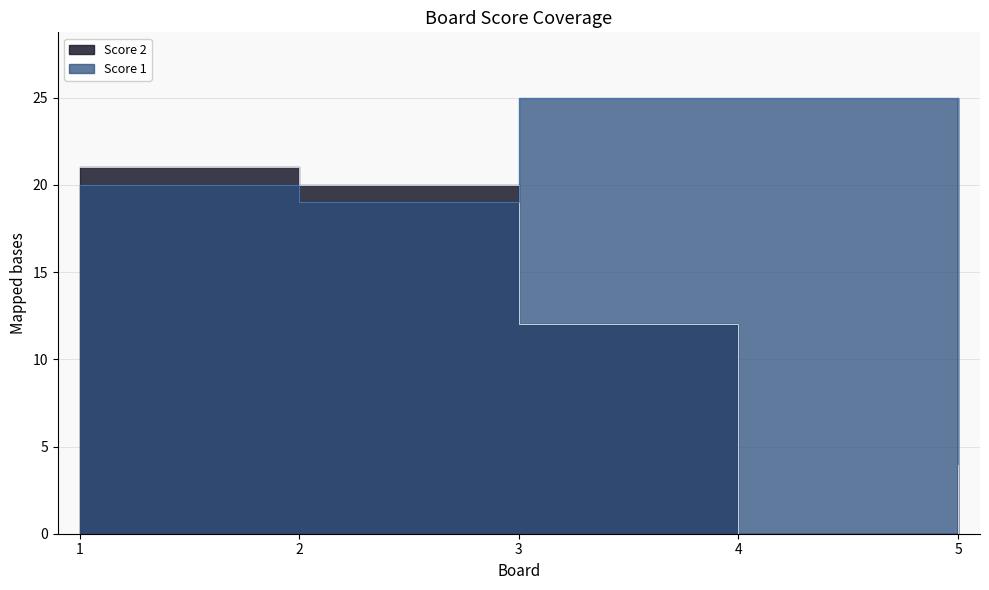

Rank the series by their maximum value, from highest to lowest.

Score 1, Score 2